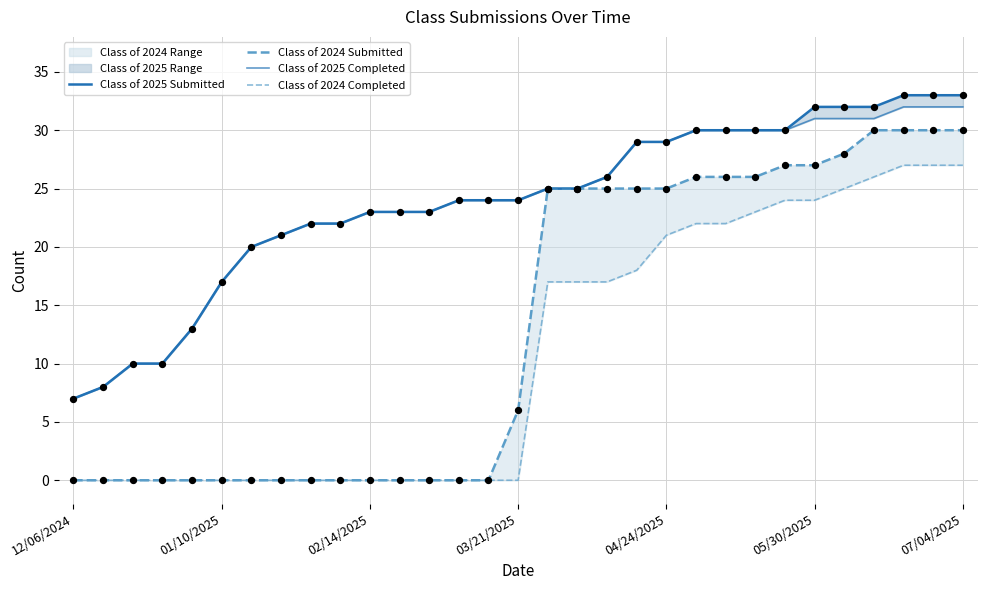

Which series contains the highest Y value?

Class of 2025 Submitted